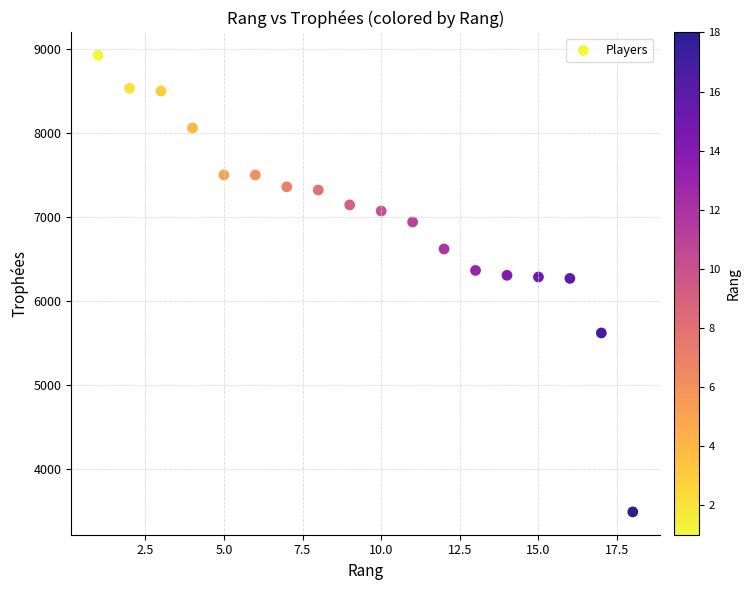

What is the range of X values (max minus min)?

17